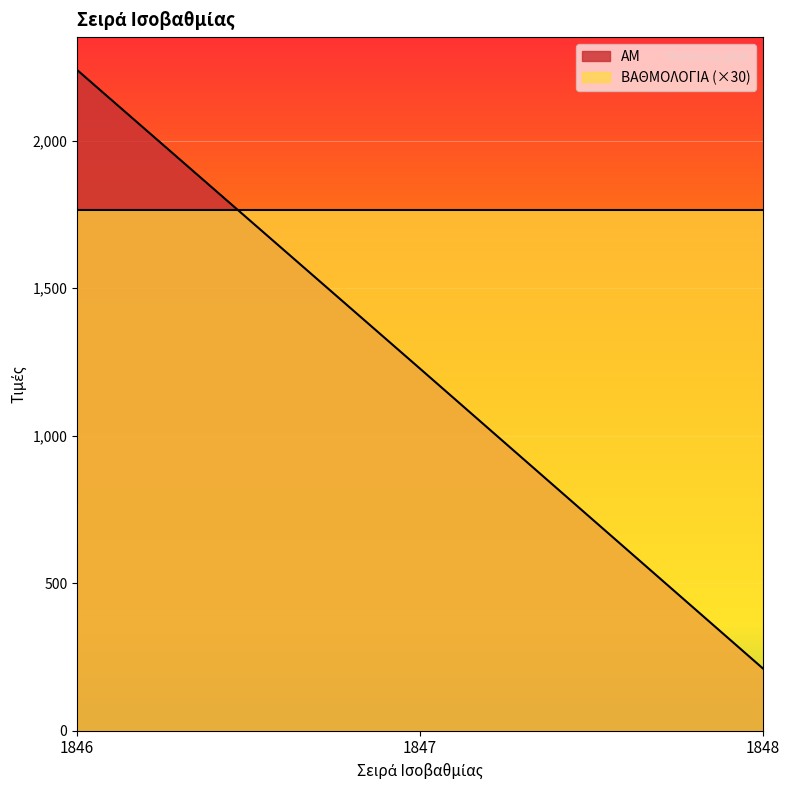

What is the change in value from 1846 to 1848?

-2028